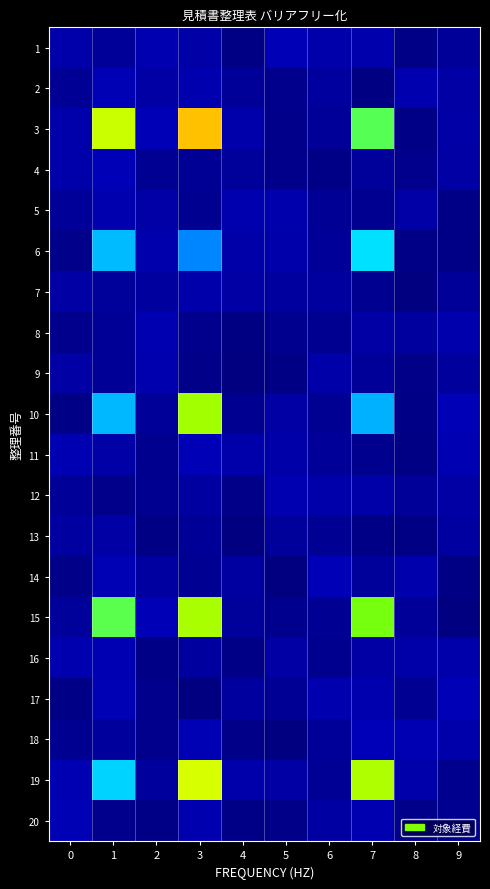

Between 6 and 1, which is larger?

6